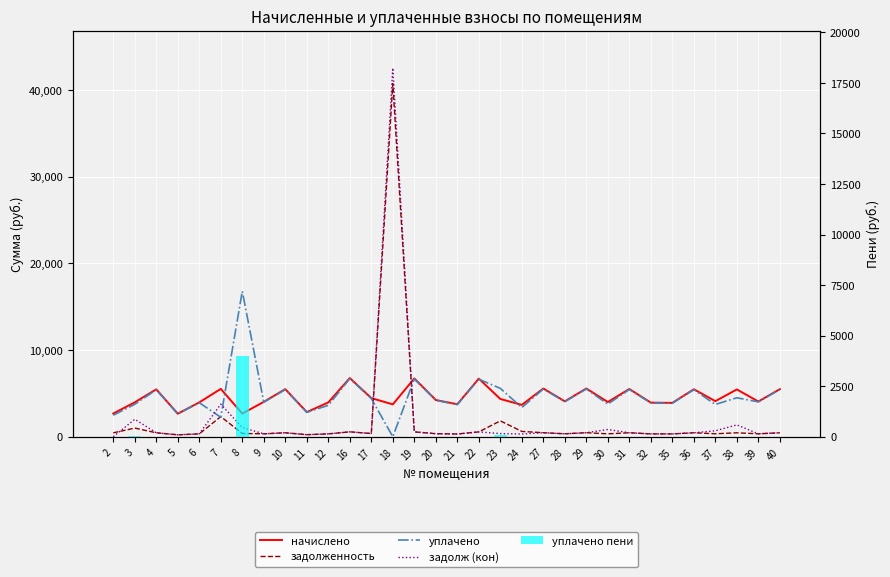

At which label is задолженность closest to 20474?

7